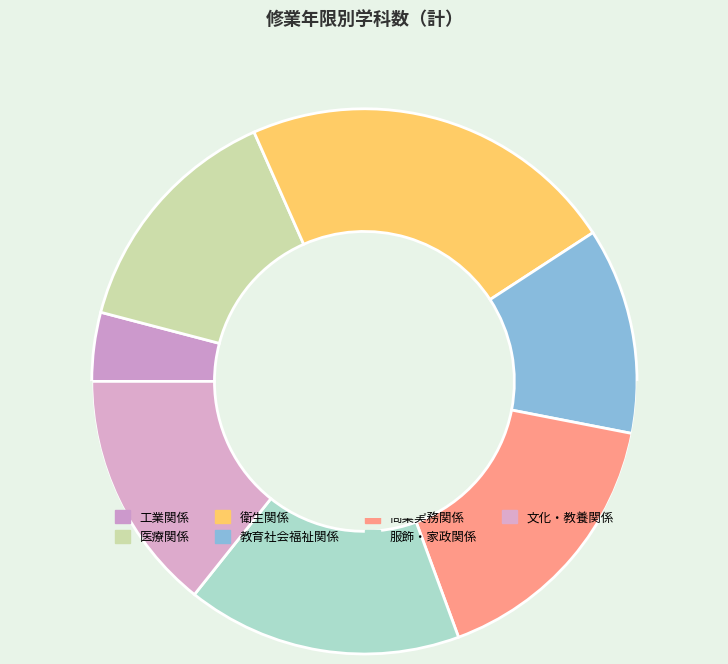

How much of the chart is everything except 文化・教養関係?

85.7%